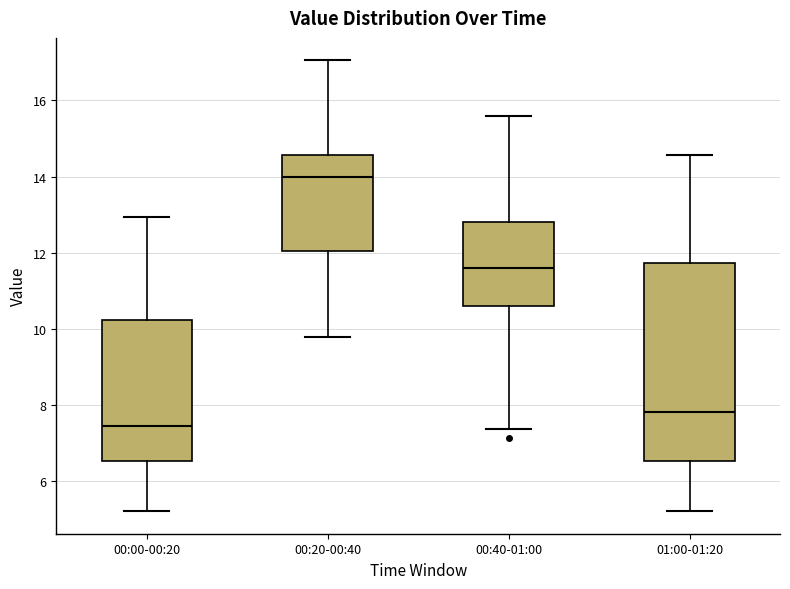

Which box's median line is the lowest?

00:00-00:20